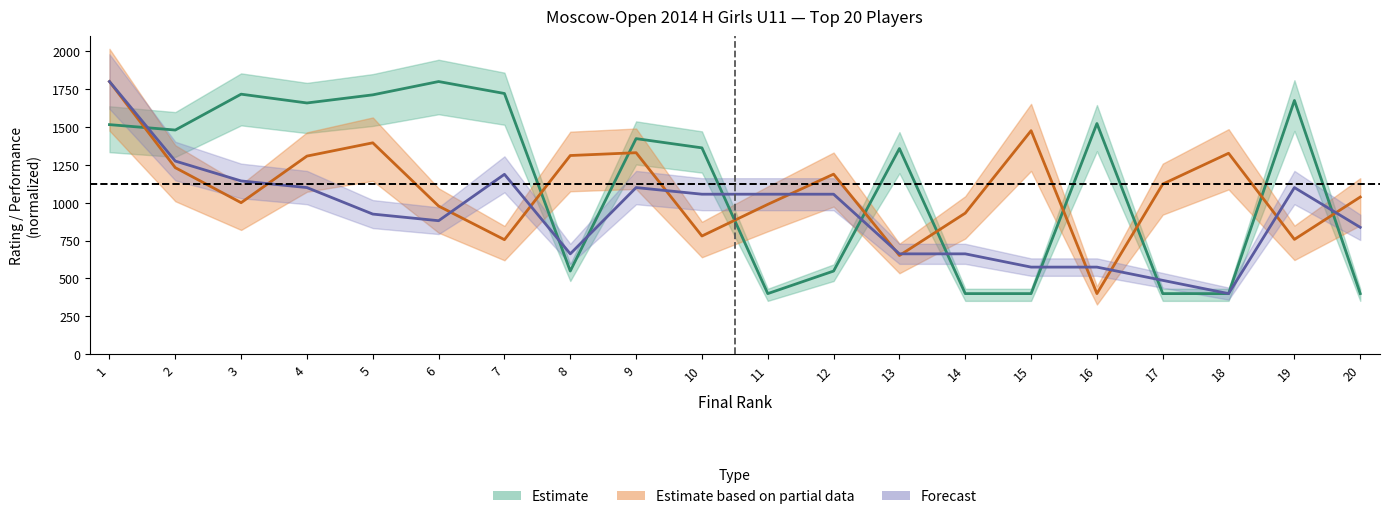

After their last crossing, which series has the higher values: rating or performance?

performance